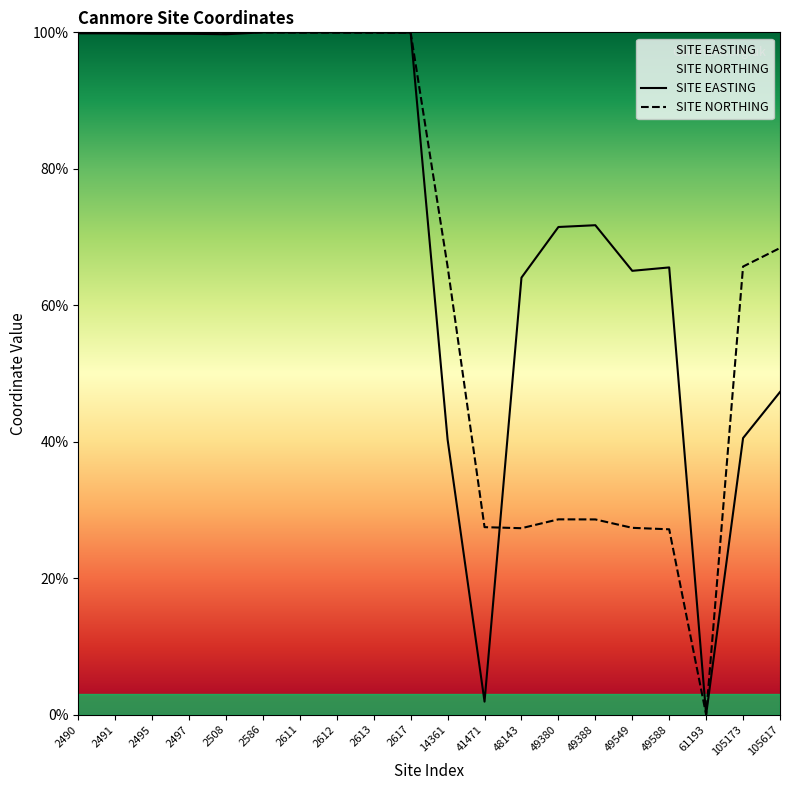

At which category does SITE EASTING reach its first local peak?

2586